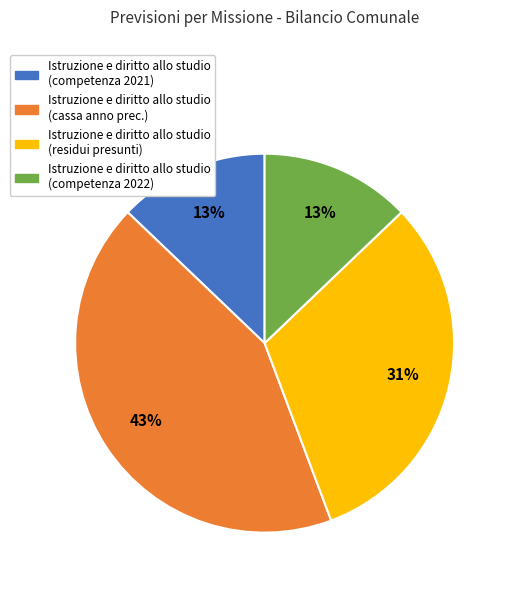

True or false: Istruzione e diritto allo studio (competenza 2021) accounts for 13% of the total.

True